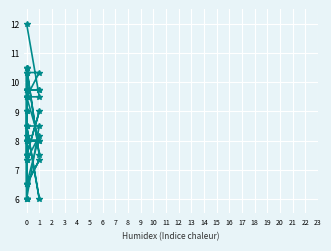

How many data points in col_54 are above 7?

6